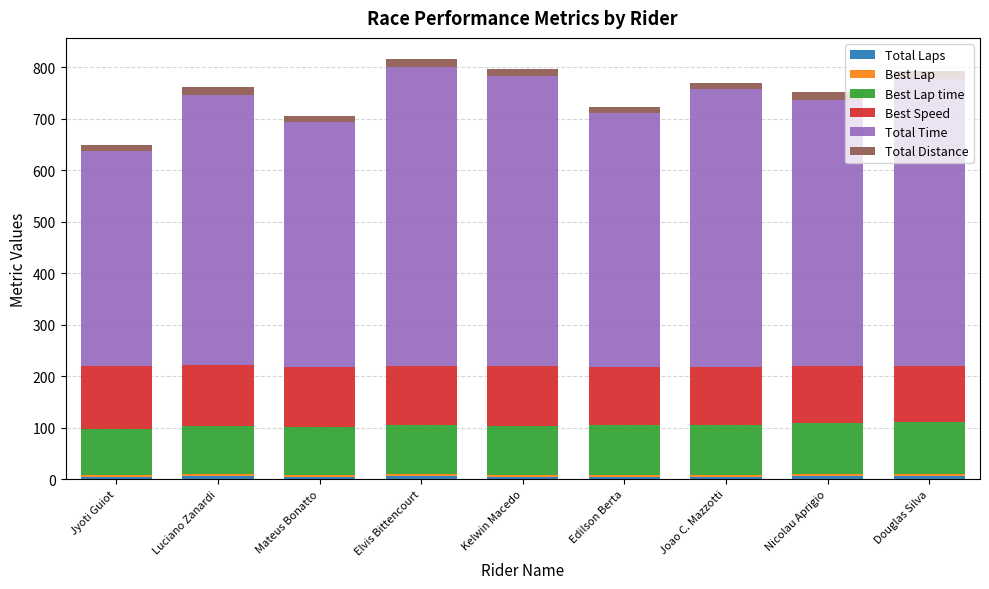

What is the label of the 3rd bar from the left?

Mateus Bonatto